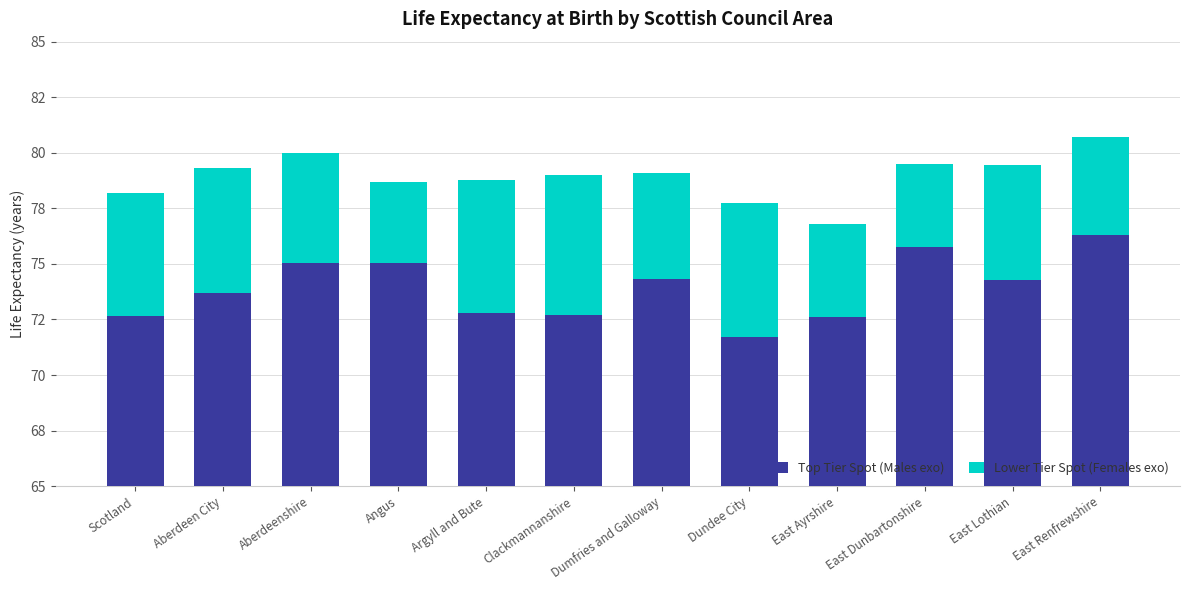

What is the sum of the Lower Tier Spot (Females exo) values at East Dunbartonshire and Dundee City?

9.8